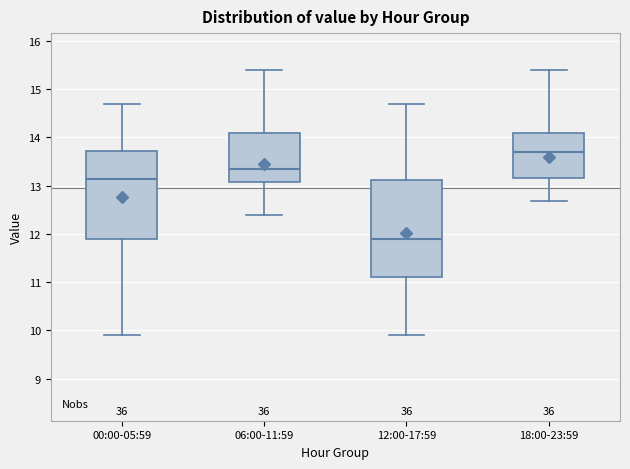

Reading left to right, read every box against the y-axis: the position of its median line, the range the box covers, and the ends of its whiskers. The values are not printed on the chart, so give them approximately, as read against the axis.

00:00-05:59: median 13.1, box 11.9 to 13.7, whiskers 9.9 to 14.7
06:00-11:59: median 13.3, box 13.1 to 14.1, whiskers 12.4 to 15.4
12:00-17:59: median 11.9, box 11.1 to 13.1, whiskers 9.9 to 14.7
18:00-23:59: median 13.7, box 13.2 to 14.1, whiskers 12.7 to 15.4